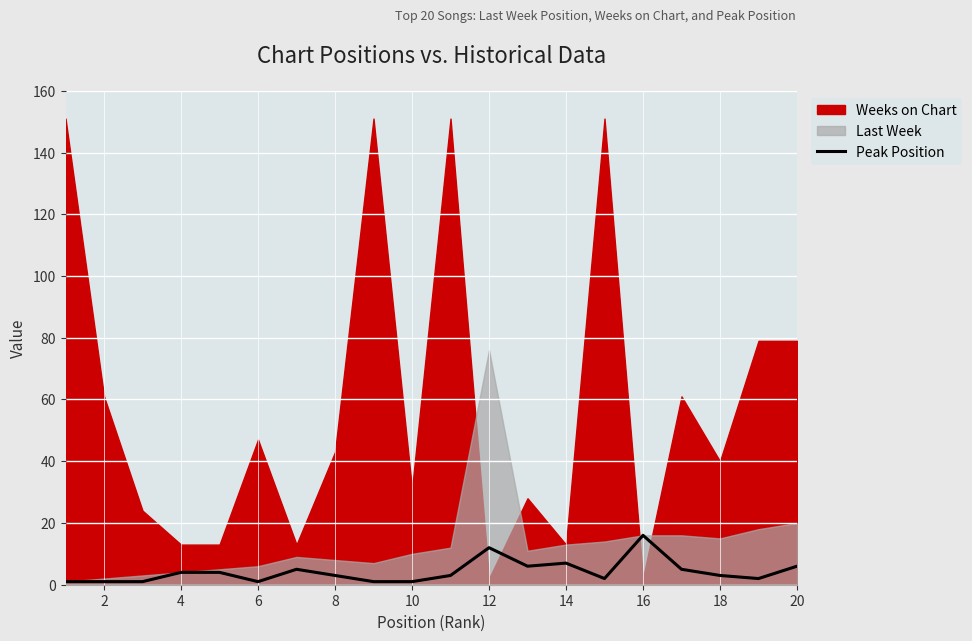

Is it true that Peak Position equals 7 at 14?

True